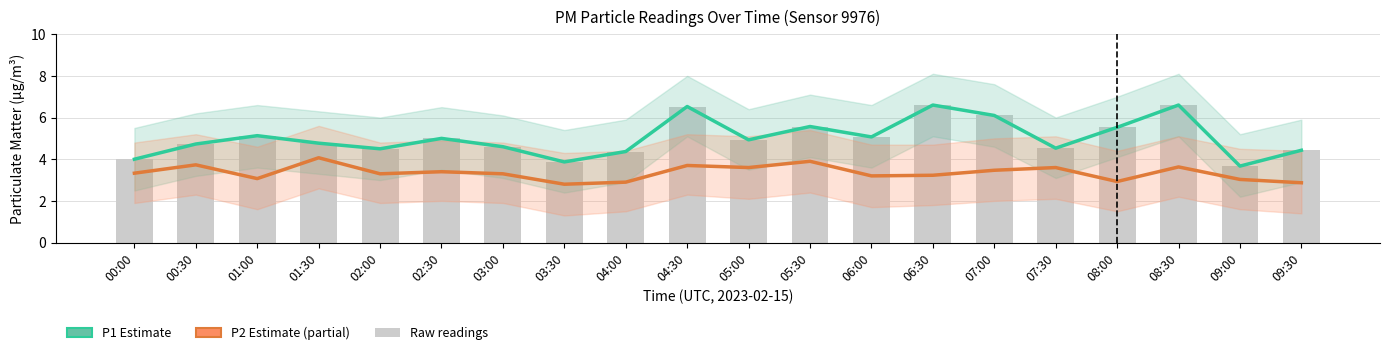

At which label does P2 (PM2.5 Estimate based on partial data) first exceed 3?

00:00